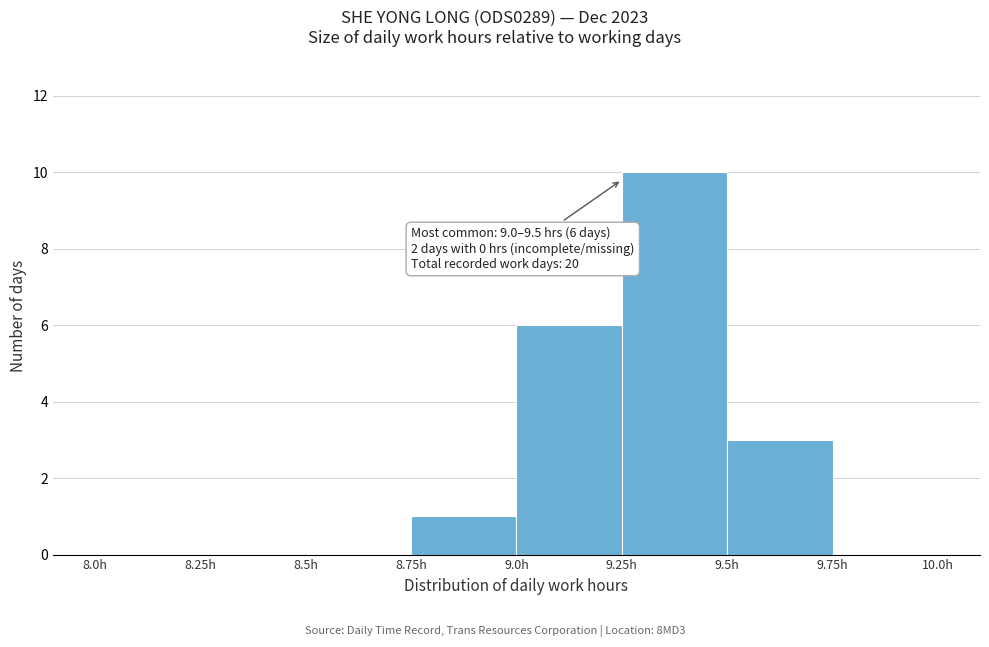

Over which range of the x-axis is the bar tallest?

9.25 to 9.50